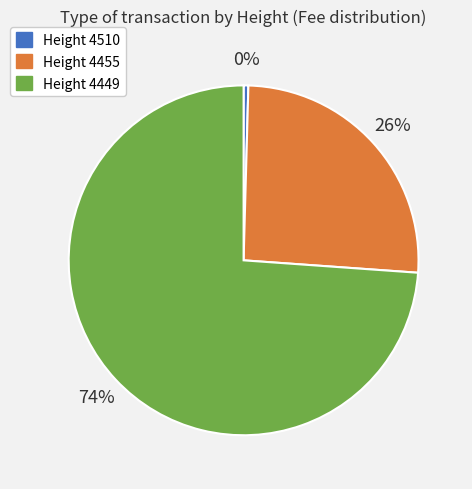

How many slices are in this pie chart?

3